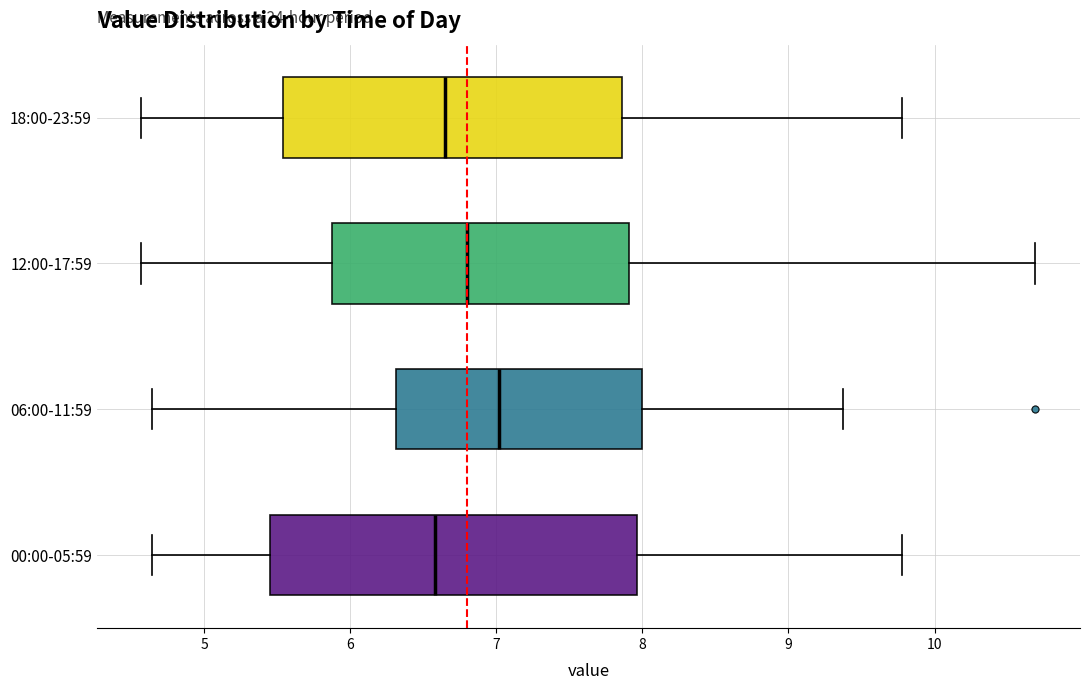

Which box's median line is the furthest to the right?

06:00-11:59